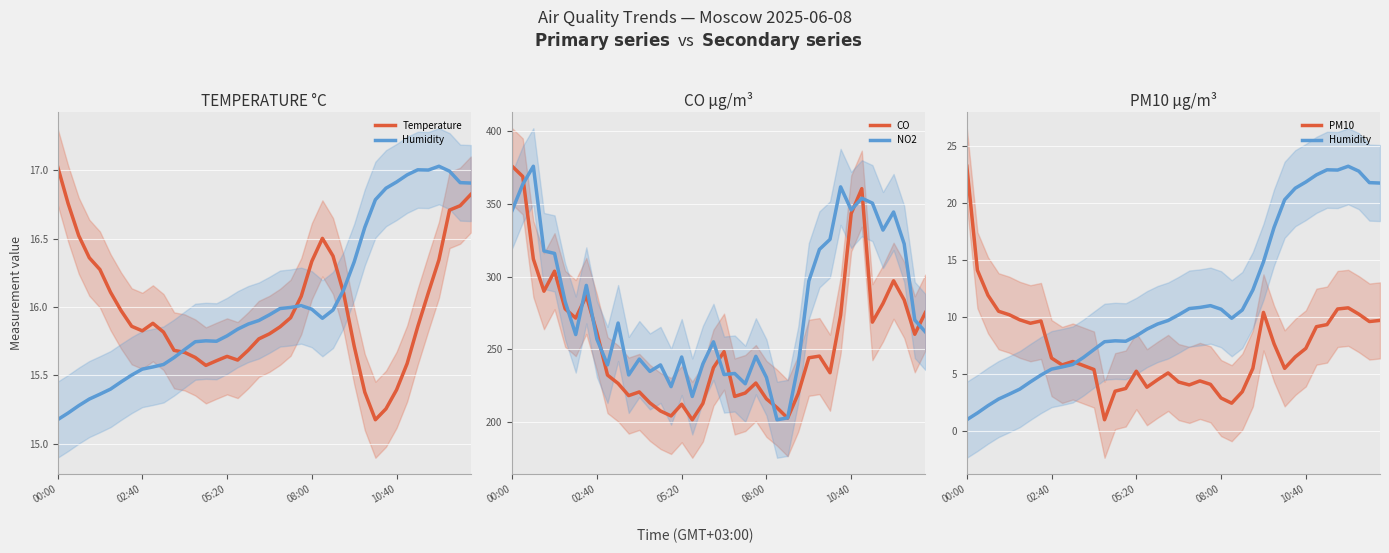

In CO, how many points are lower than both neighbors (excluding endpoints)?

10